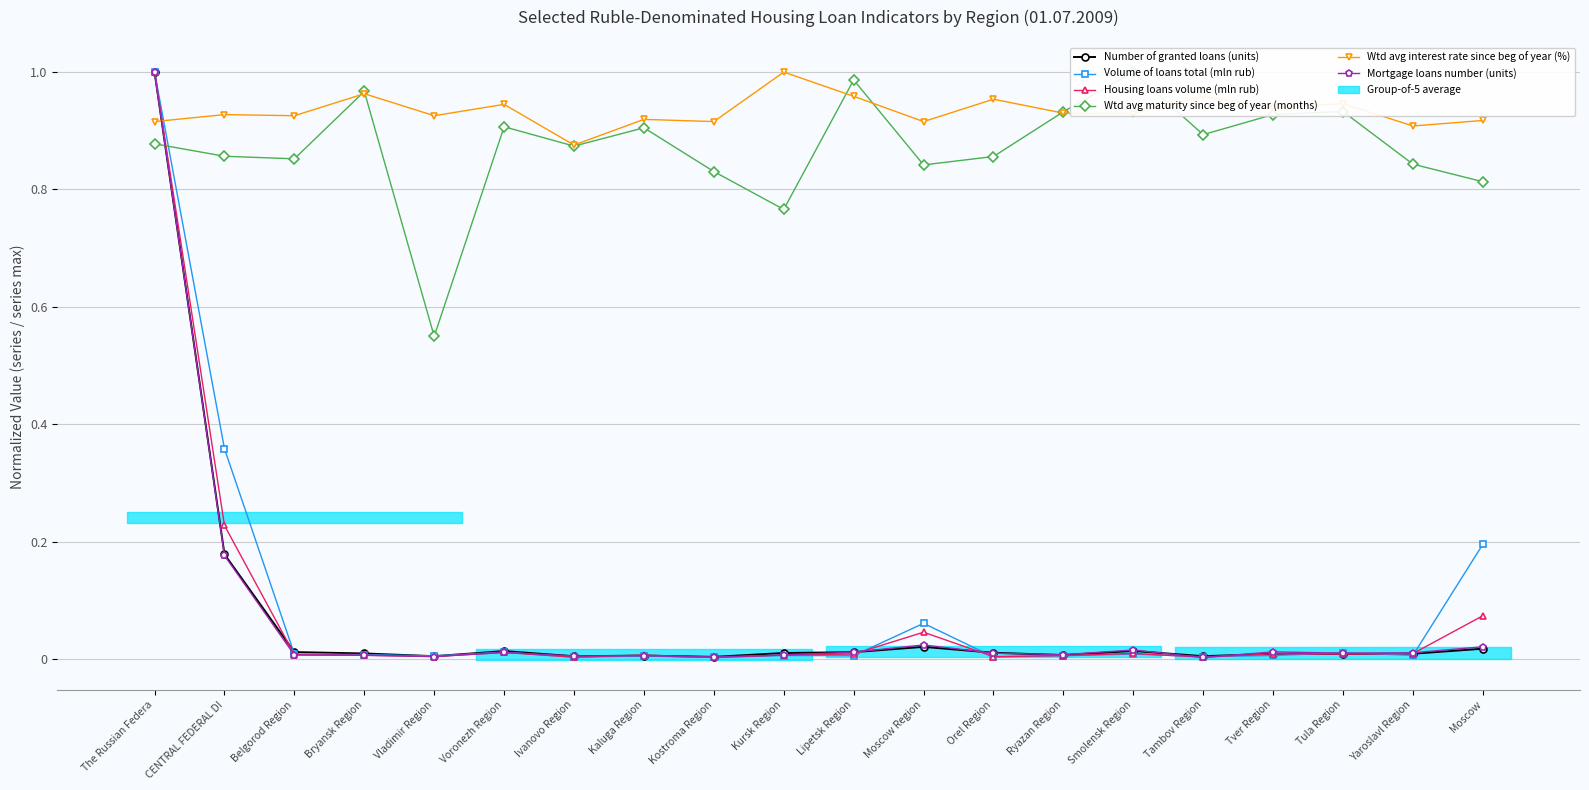

Which series has the widest spread of values?

Housing loans volume (mln rub)